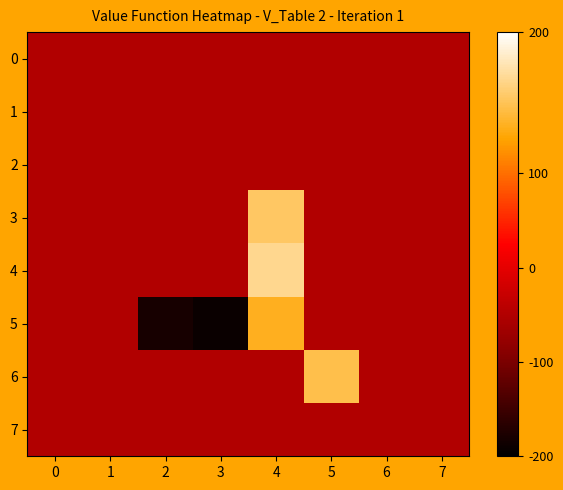

At which category is the sum across all series the highest?

4